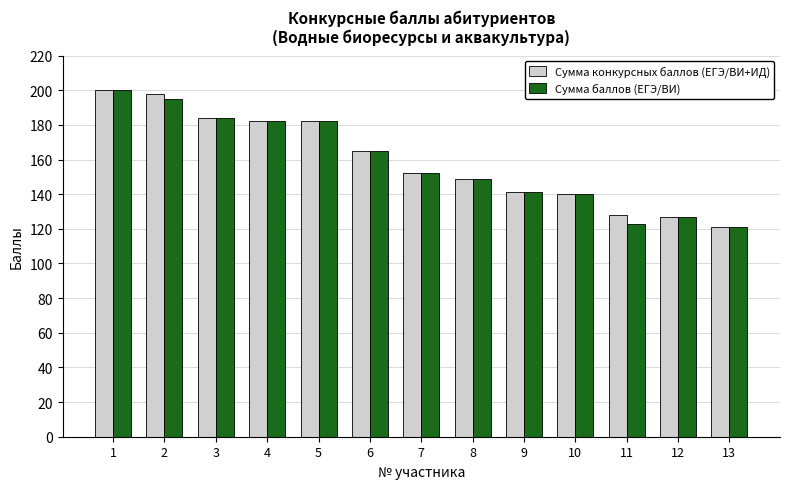

What are all the series names shown in the legend?

Сумма конкурсных баллов (ЕГЭ/ВИ+ИД), Сумма баллов (ЕГЭ/ВИ)